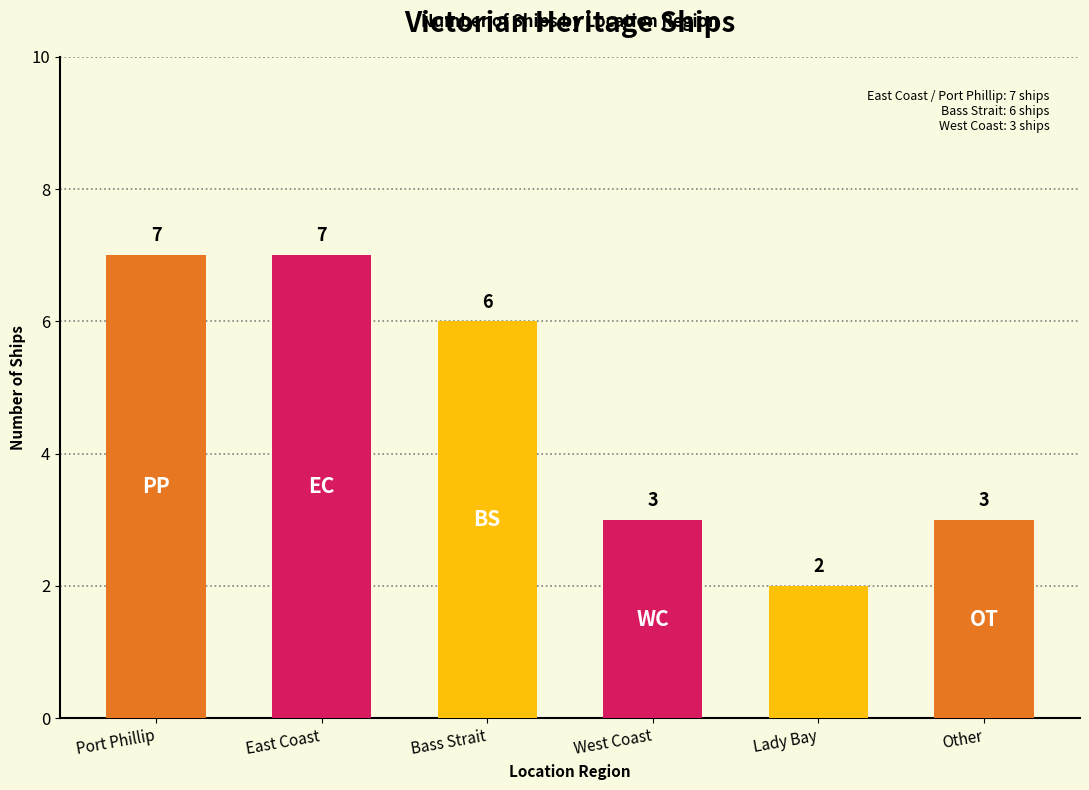

What is the minimum value shown in the chart?

2